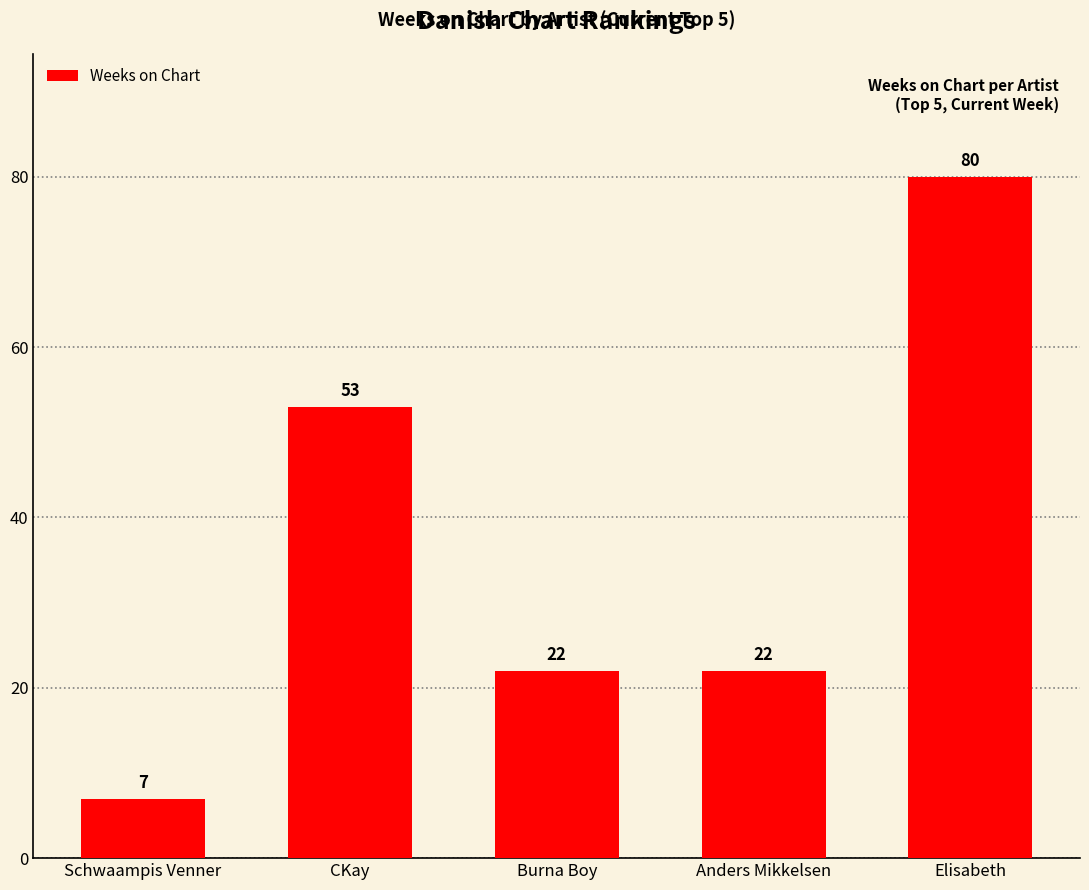

Reading left to right, list all the values displayed in this chart.

7	53	22	22	80